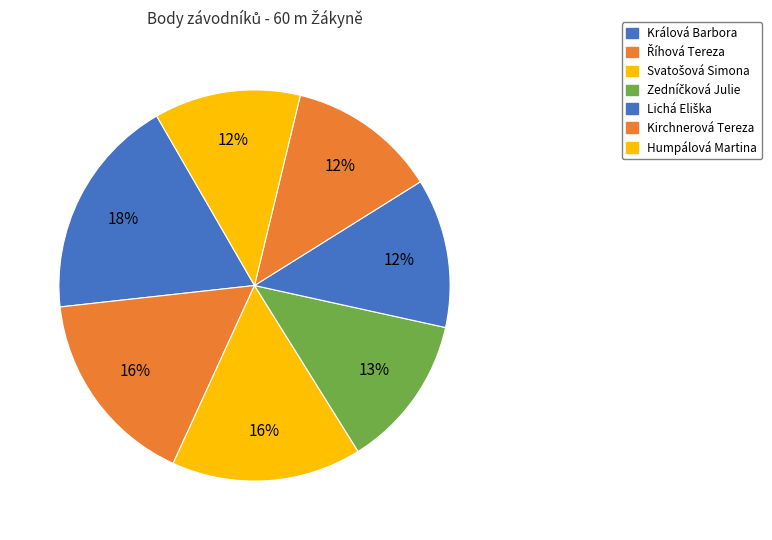

What percentage is the Svatošová Simona slice, to the nearest percent?

16%